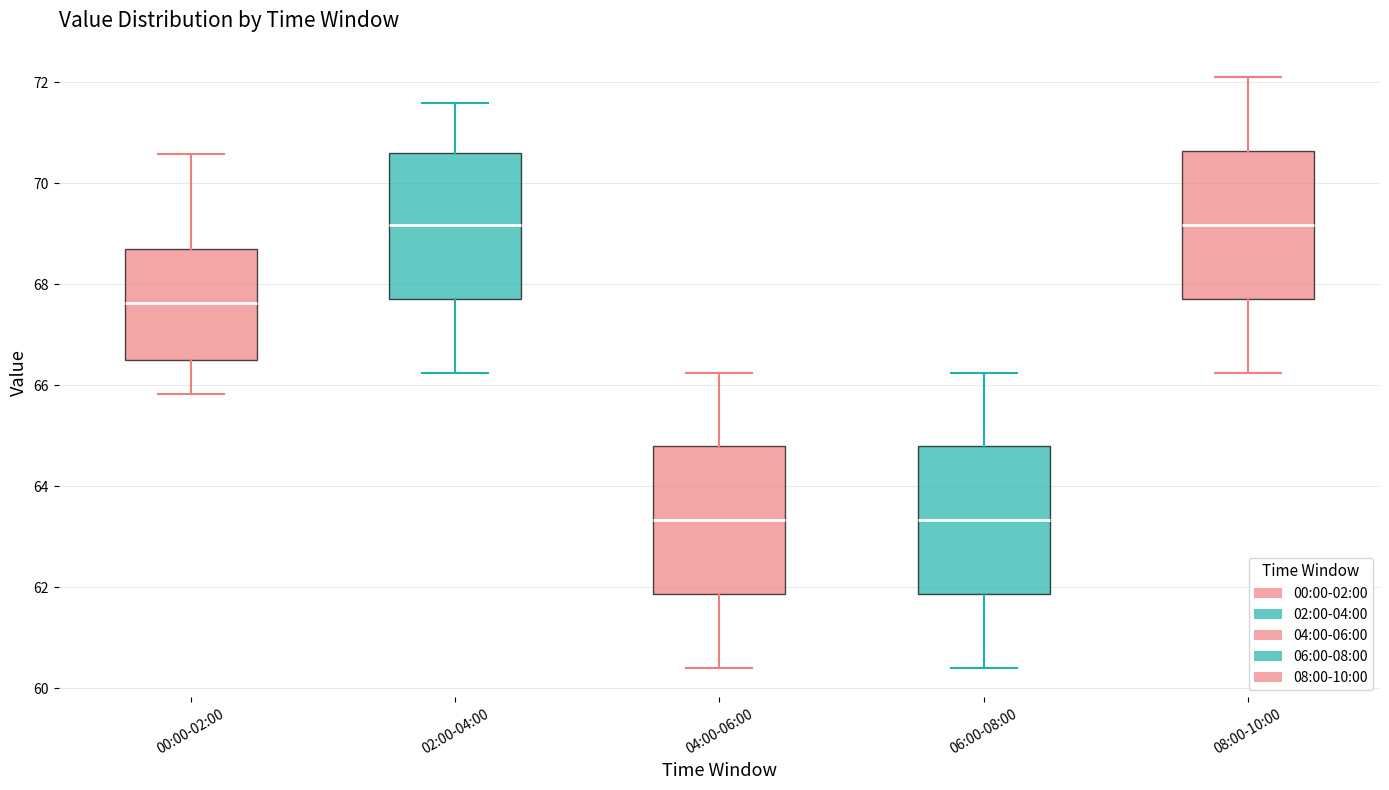

Reading left to right, transcribe this box plot: for each box, give where its median line is, the range the box spans, and where its two whiskers end, as read against the y-axis. The values are not printed on the chart, so give them approximately, as read against the axis.

00:00-02:00: median 67.6, box 66.6 to 68.8, whiskers 65.8 to 70.6
02:00-04:00: median 69.2, box 67.8 to 70.6, whiskers 66.2 to 71.6
04:00-06:00: median 63.4, box 61.8 to 64.8, whiskers 60.4 to 66.2
06:00-08:00: median 63.4, box 61.8 to 64.8, whiskers 60.4 to 66.2
08:00-10:00: median 69.2, box 67.8 to 70.6, whiskers 66.2 to 72.2